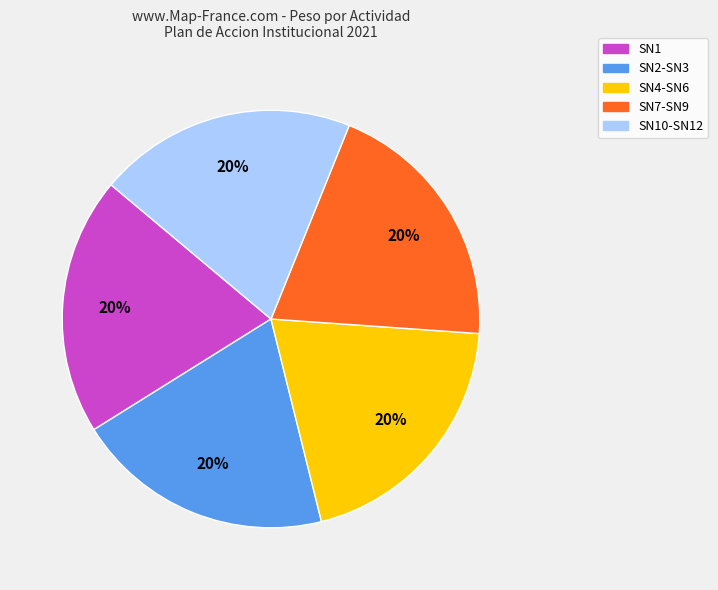

Does any single category account for the majority?

No